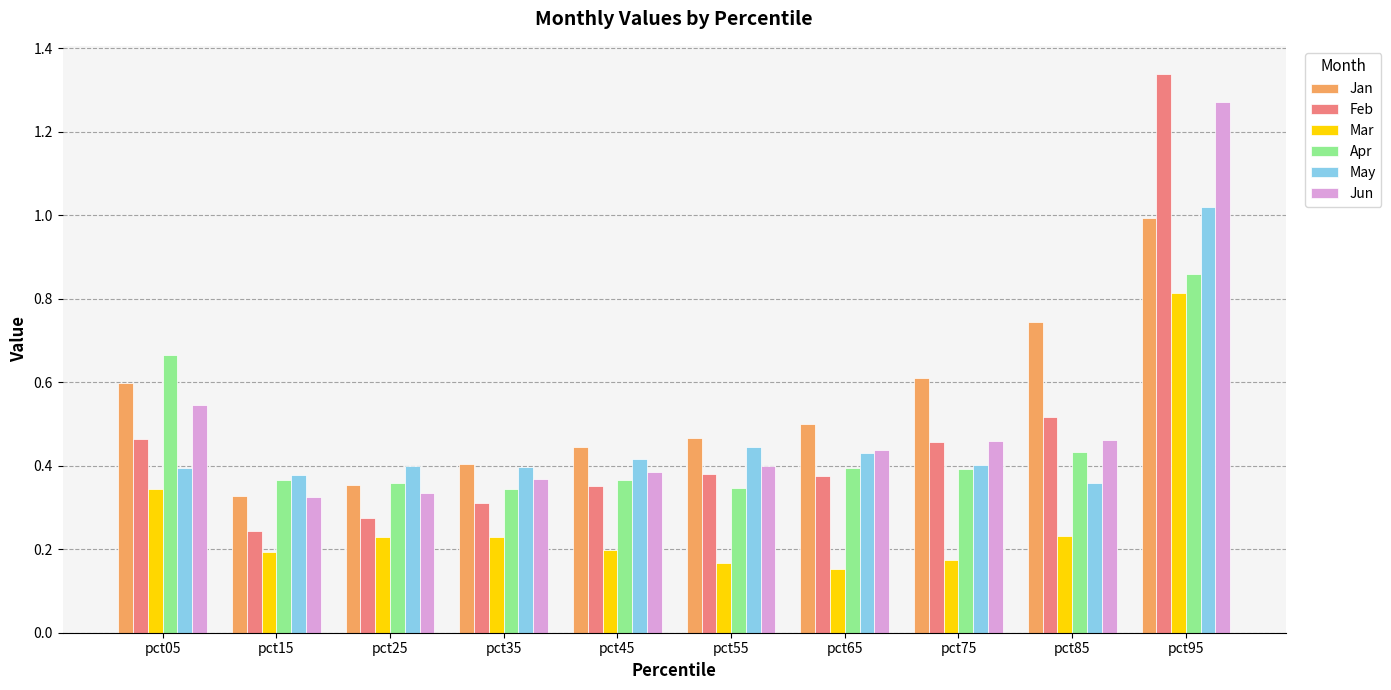

What are all the series names shown in the legend?

Jan, Feb, Mar, Apr, May, Jun